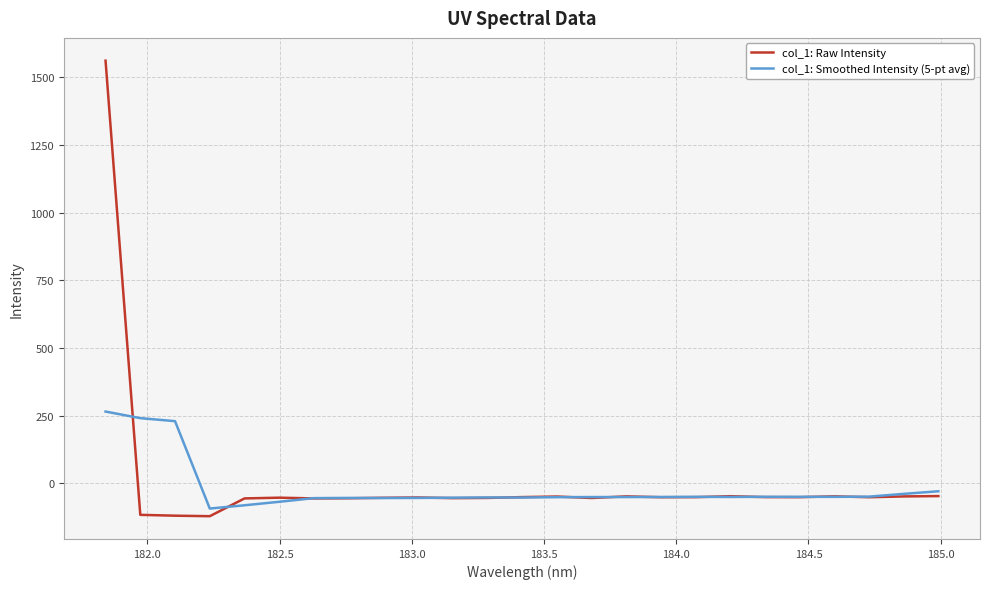

Which series has the largest range (max minus min)?

col_1: Raw Intensity